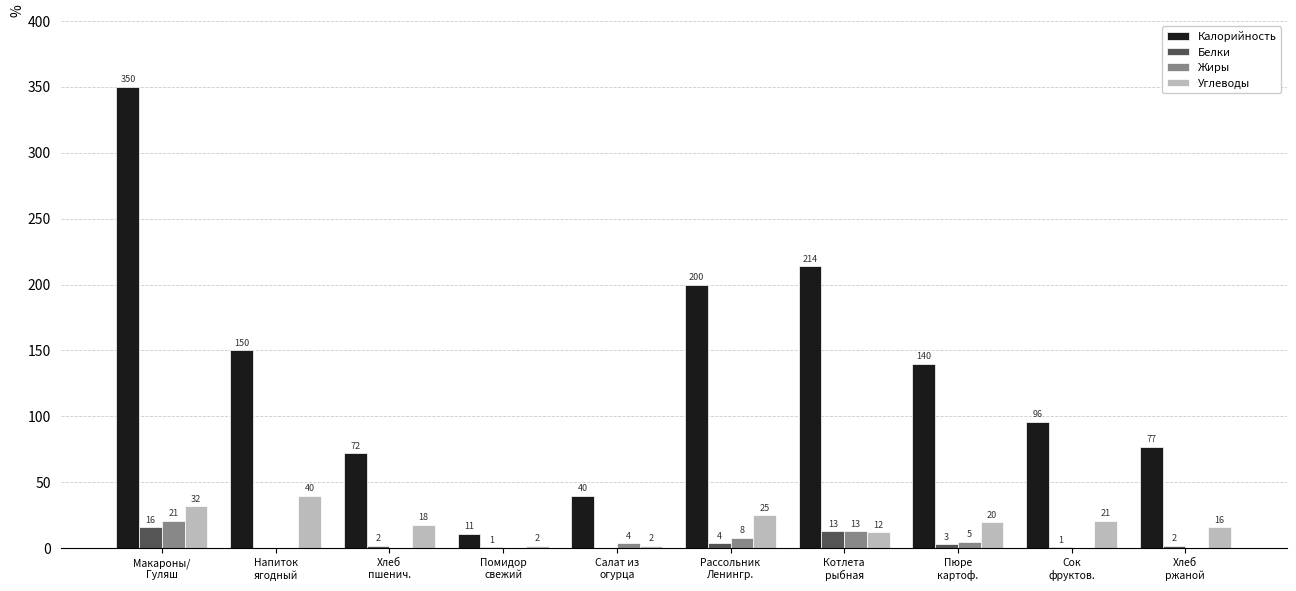

Which series has the largest range (max minus min)?

Калорийность